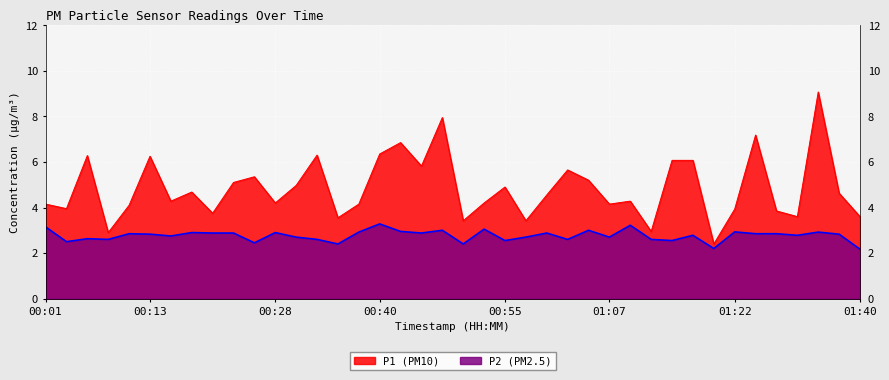

True or false: P1 and P2 intersect in this chart.

False